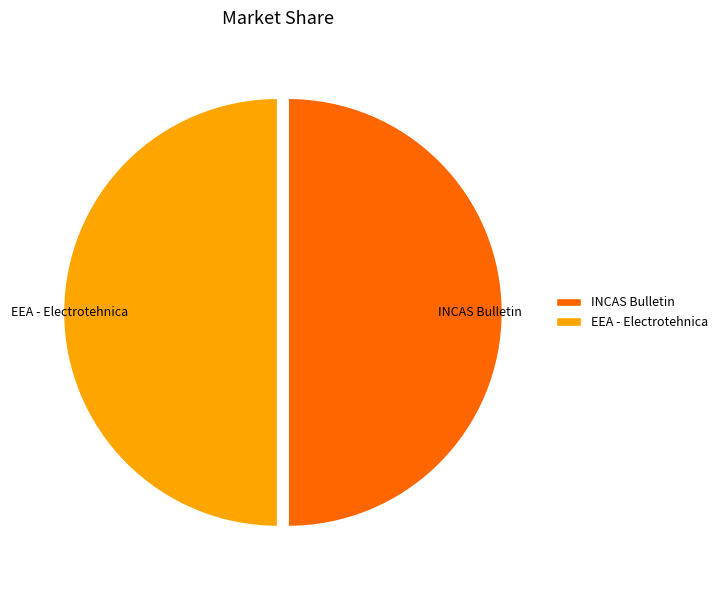

The EEA - Electrotehnica slice represents 50% of the pie. True or false?

True